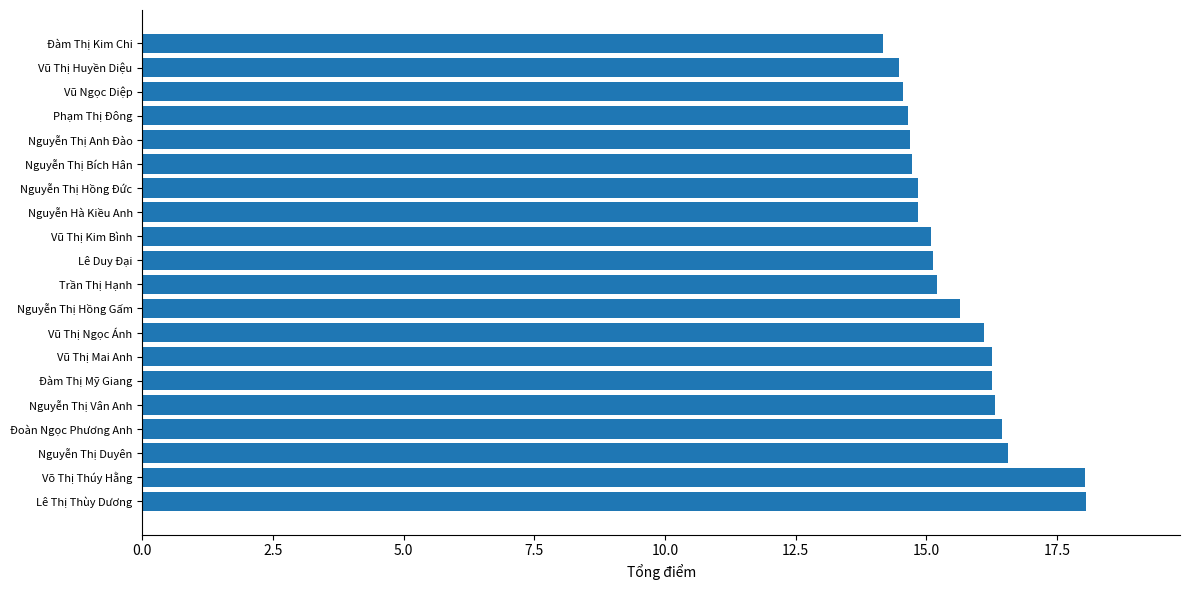

What value does the data have at Lê Thị Thùy Dương?

18.1